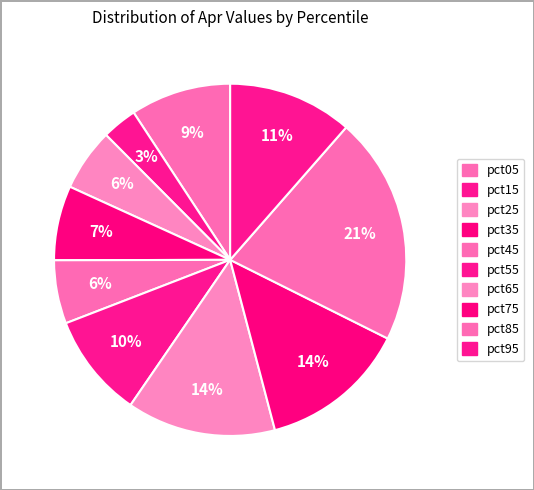

What is the total percentage of pct55 and pct15?

12.8%